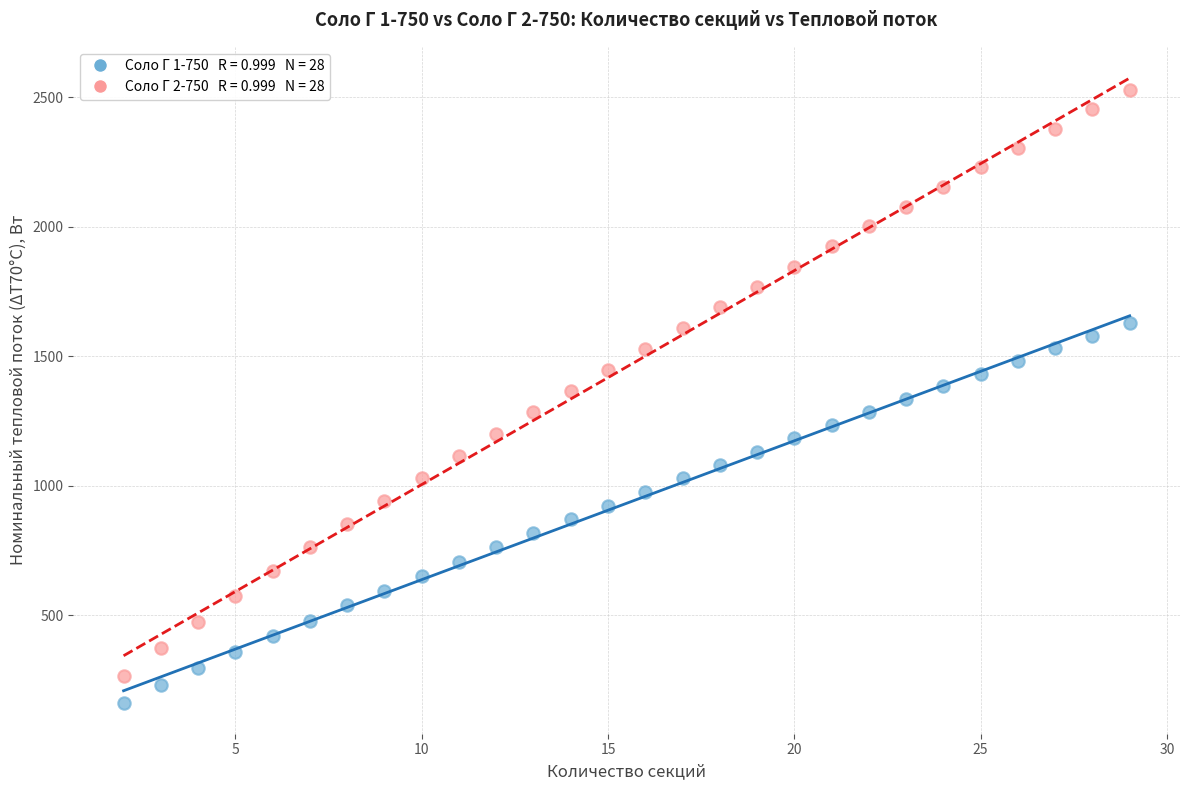

Across all data points, what is the range of Y values (max minus min)?

2364.3